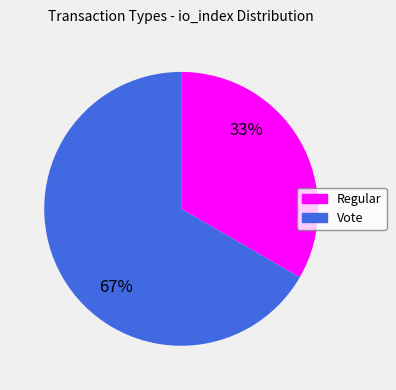

Is it true that Regular is 46% of the pie?

False